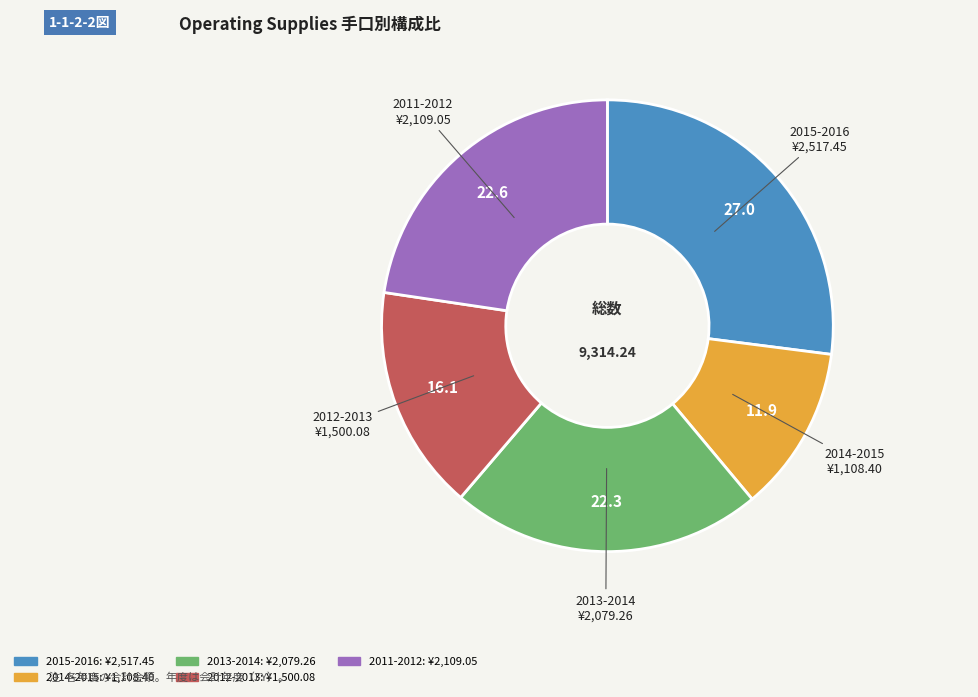

Count the number of slices in the pie.

5